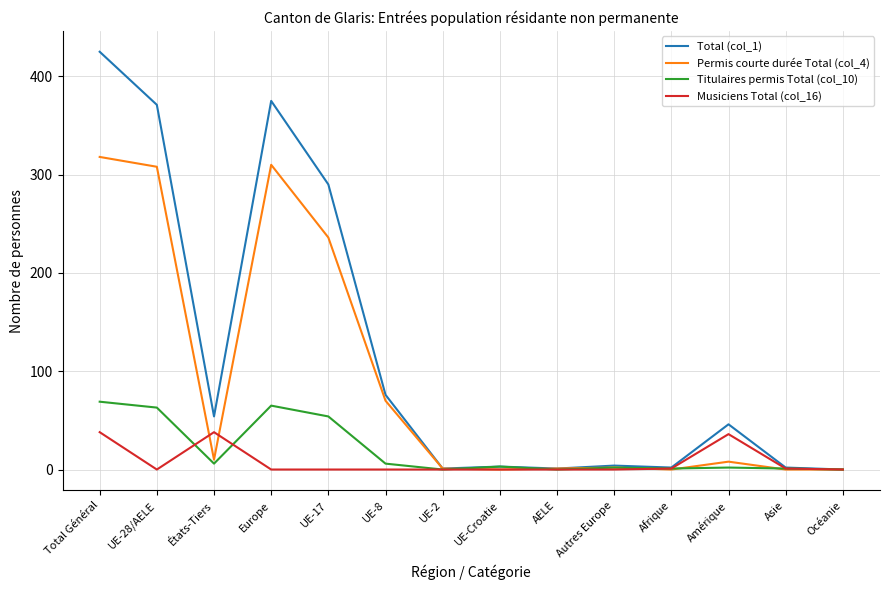

True or false: Permis courte durée Total (col_4) and Musiciens Total (col_16) intersect in this chart.

True